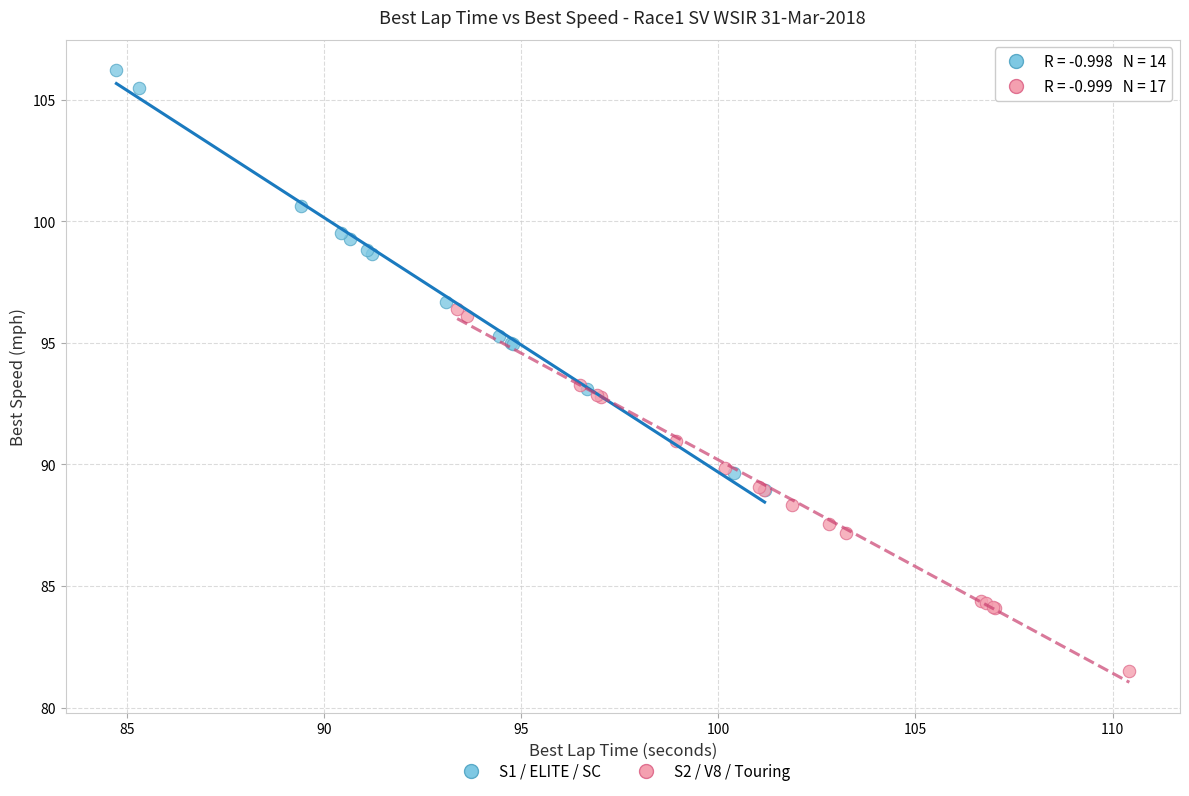

Which series has the largest Y range (max minus min)?

S1 / ELITE / SC